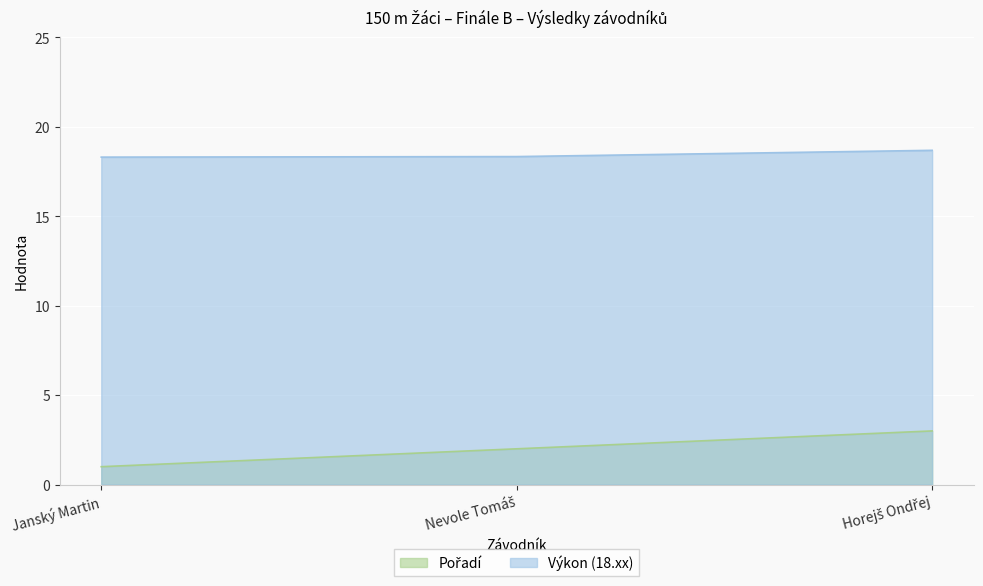

What are all the series names shown in the legend?

Pořadí, Výkon (18.xx)